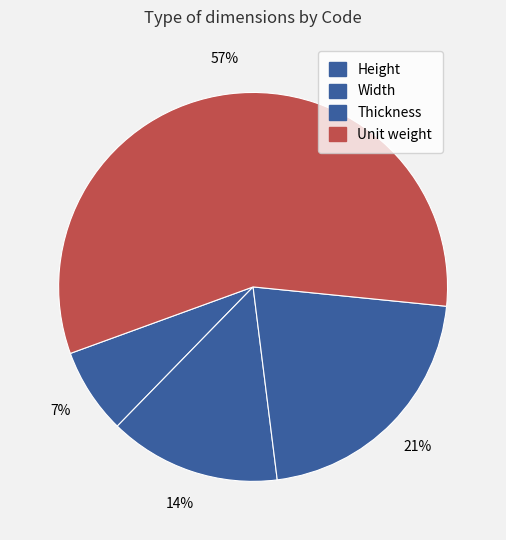

Is it true that Width is 14% of the pie?

True